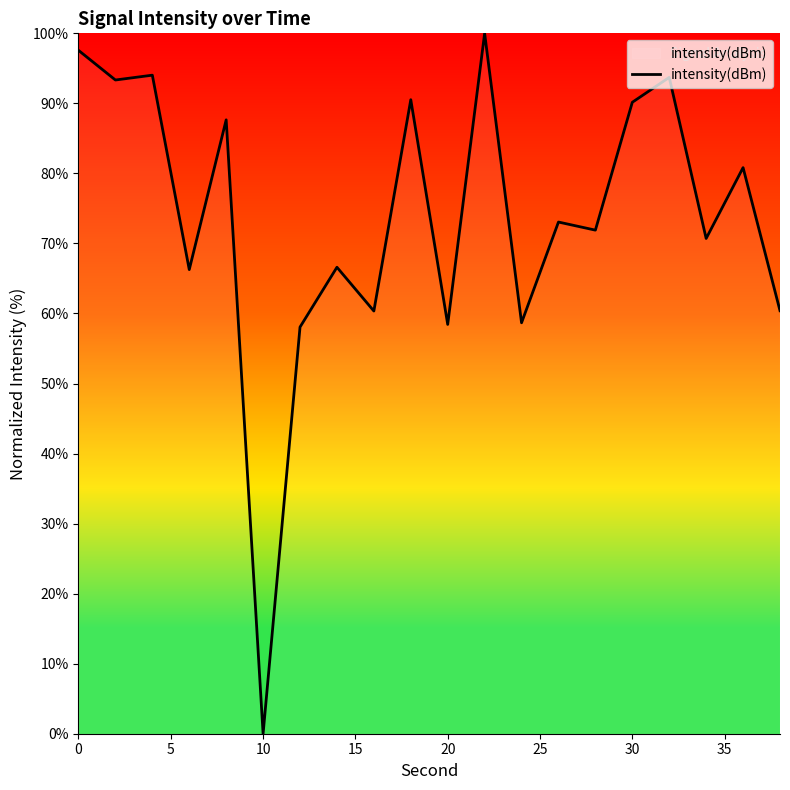

What is the maximum value shown in the chart?

100.0